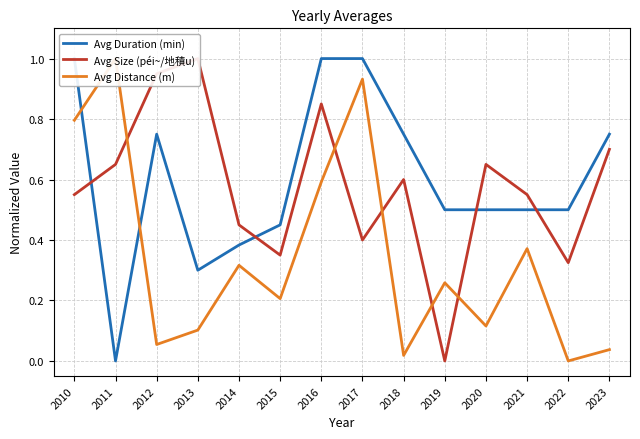

How many interior local peaks does the Avg Size (péi~/地積u) series have?

4